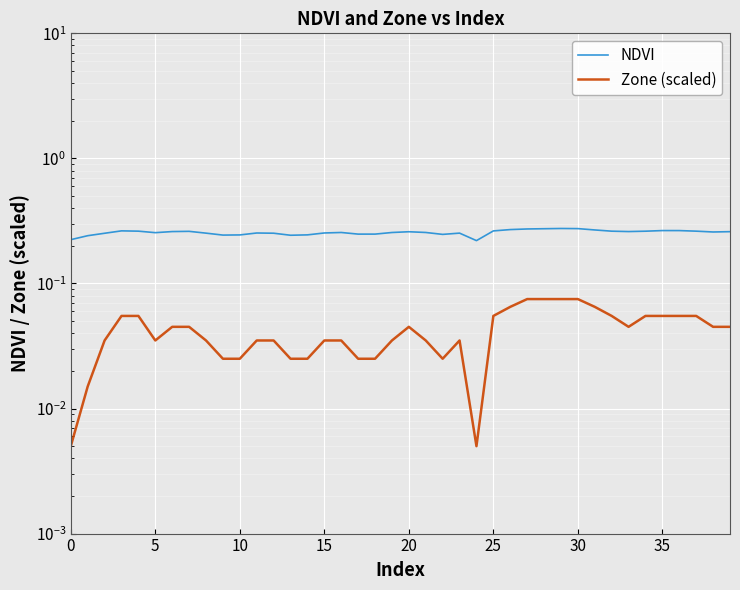

The value of NDVI at 18 is 0.1. True or false?

False